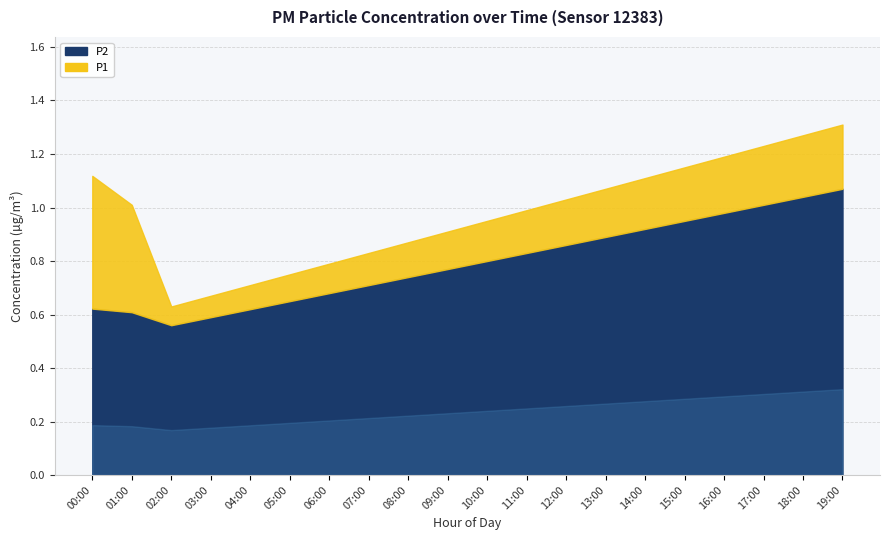

The P2 series shows 0.9 at 02:00. True or false?

False